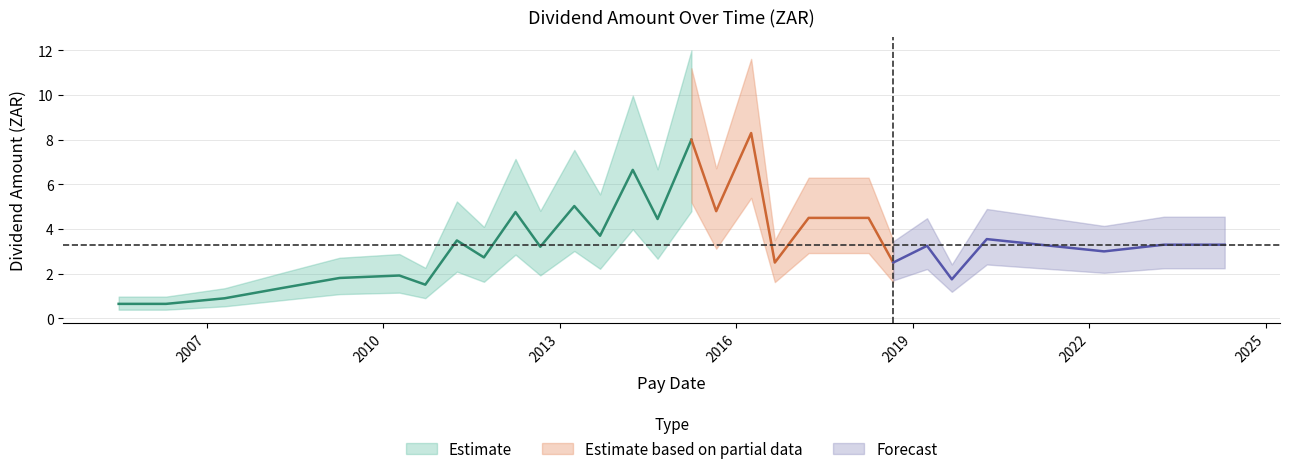

Where does the data first go above 3?

2011-04-04